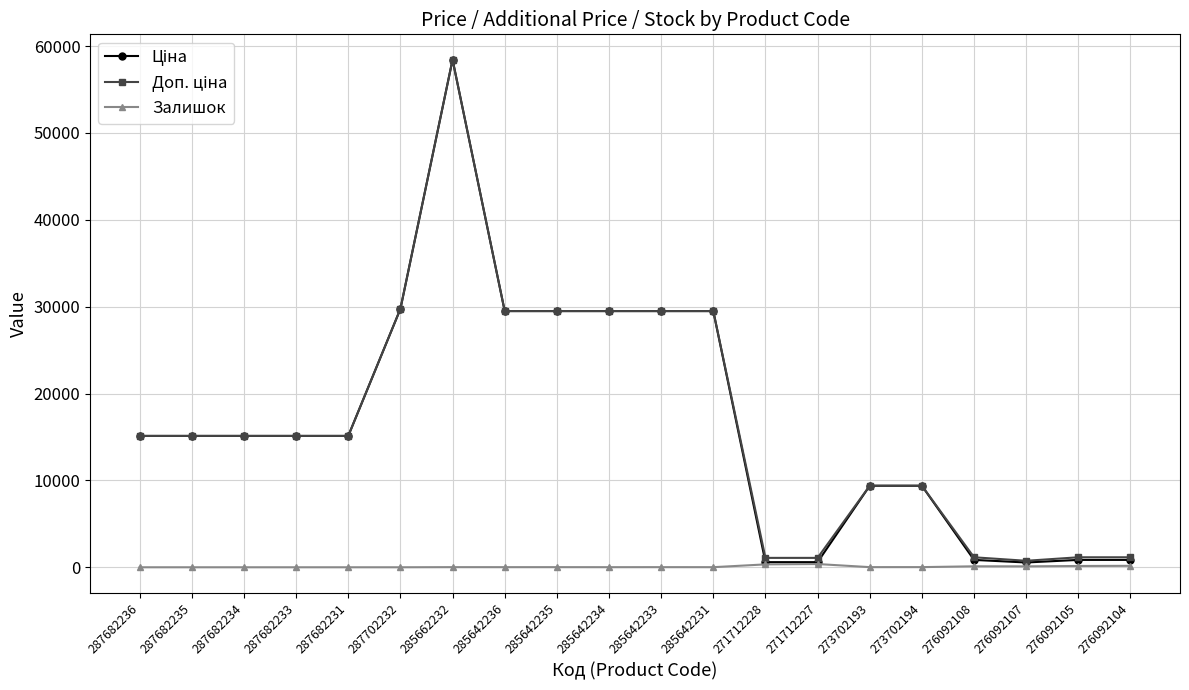

At how many categories does at least one series exceed 1548?

14